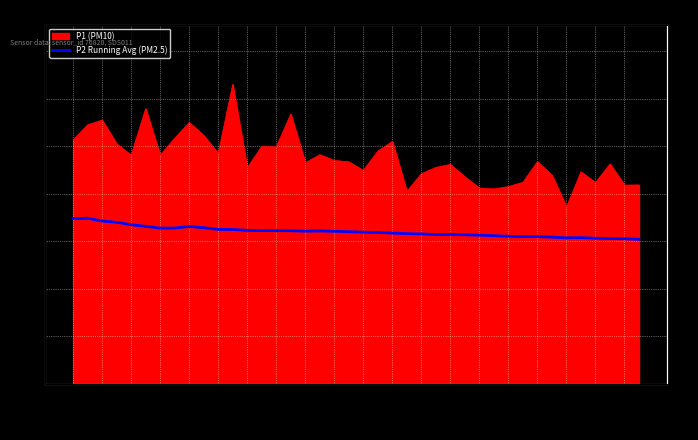

Between 00:07 and 00:13, which is larger?

00:07